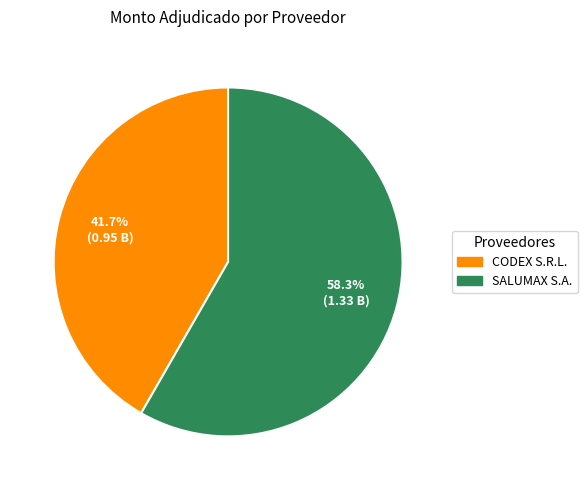

To the nearest percent, what is the difference between the CODEX S.R.L. and SALUMAX S.A. slice percentages?

17%